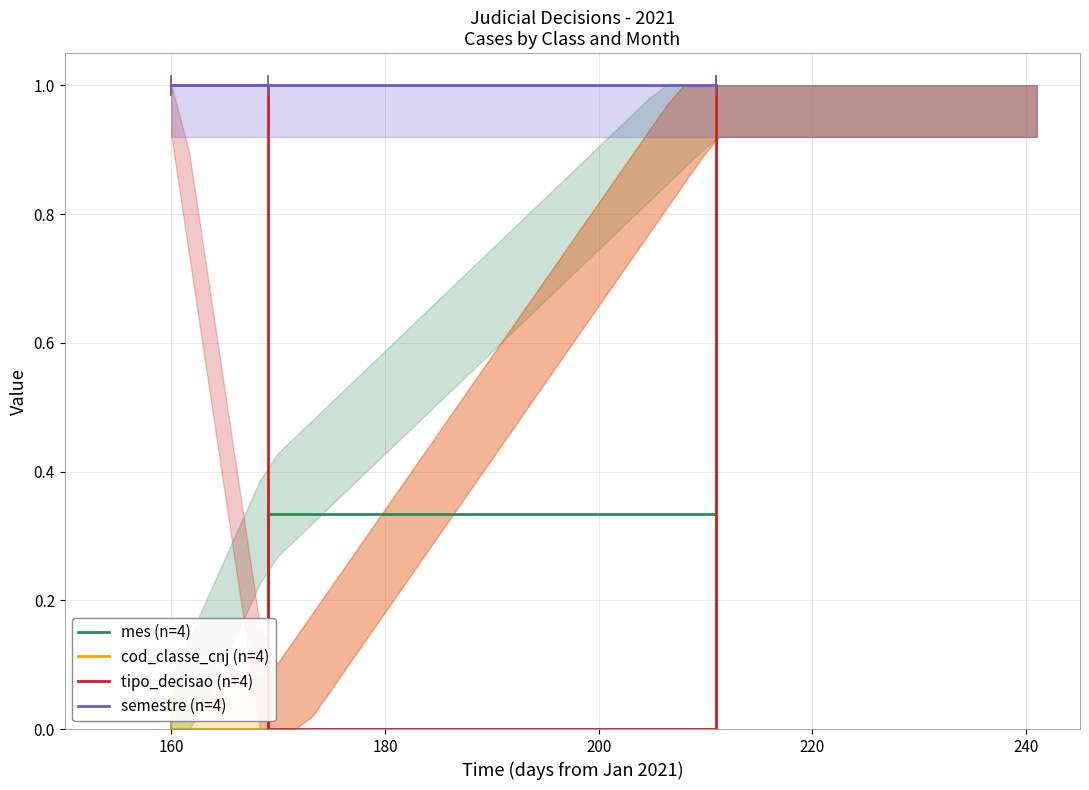

True or false: tipo_decisao (n=4) has more than 1 interior local peaks.

False